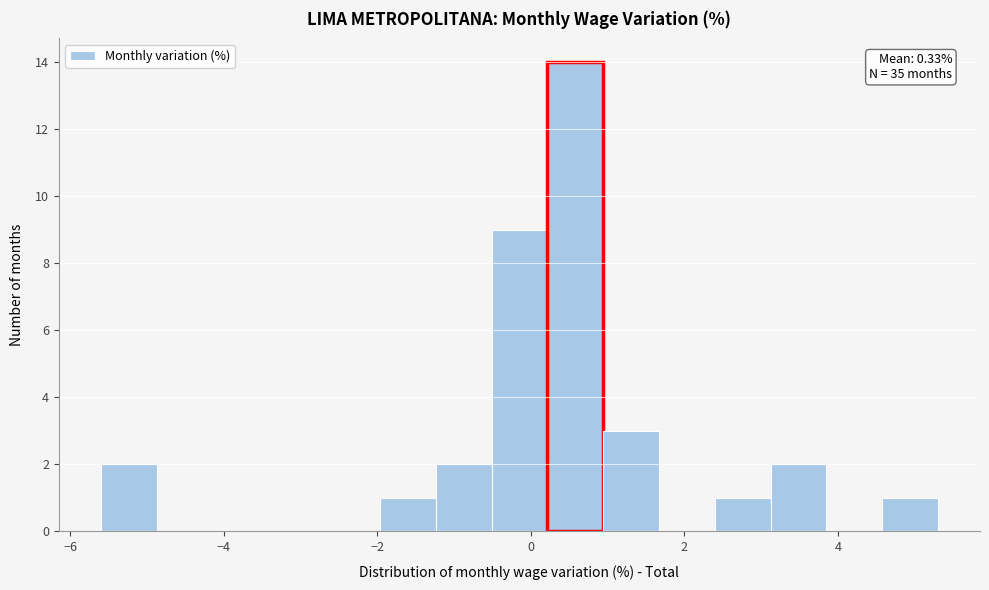

Around what value on the x-axis is the tallest bar? Give the approximate position of its centre, as read against the axis.

0.6